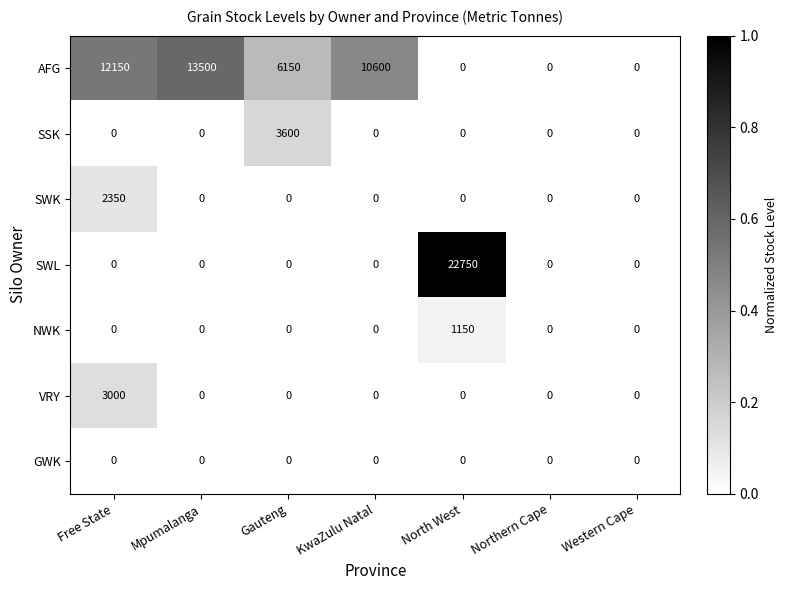

Which series has the largest range (max minus min)?

SWL